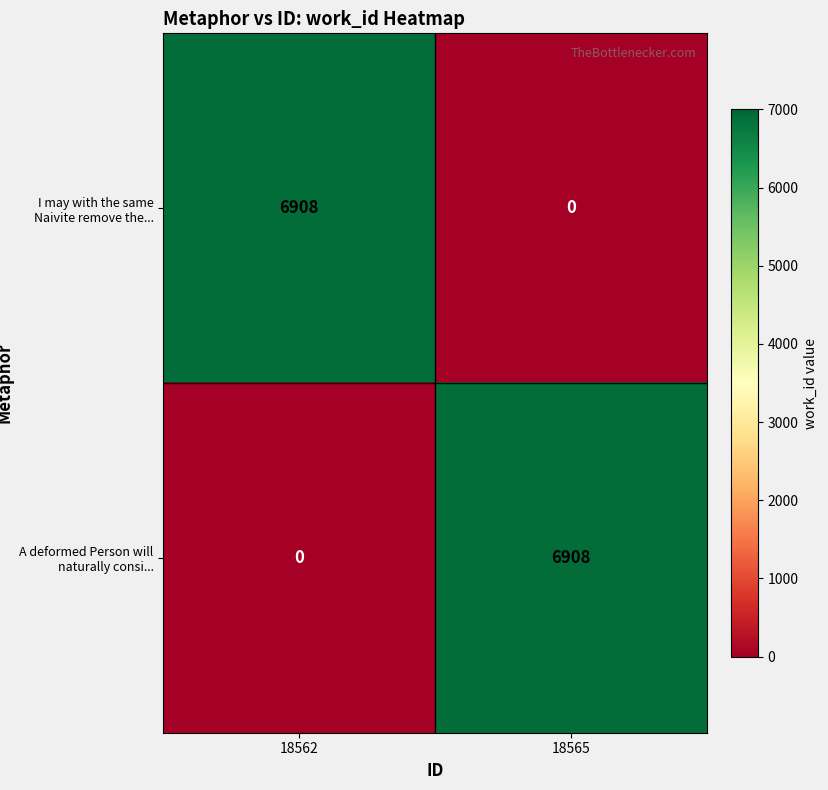

The A deformed Person will naturally consi... series shows 4676 at 18562. True or false?

False